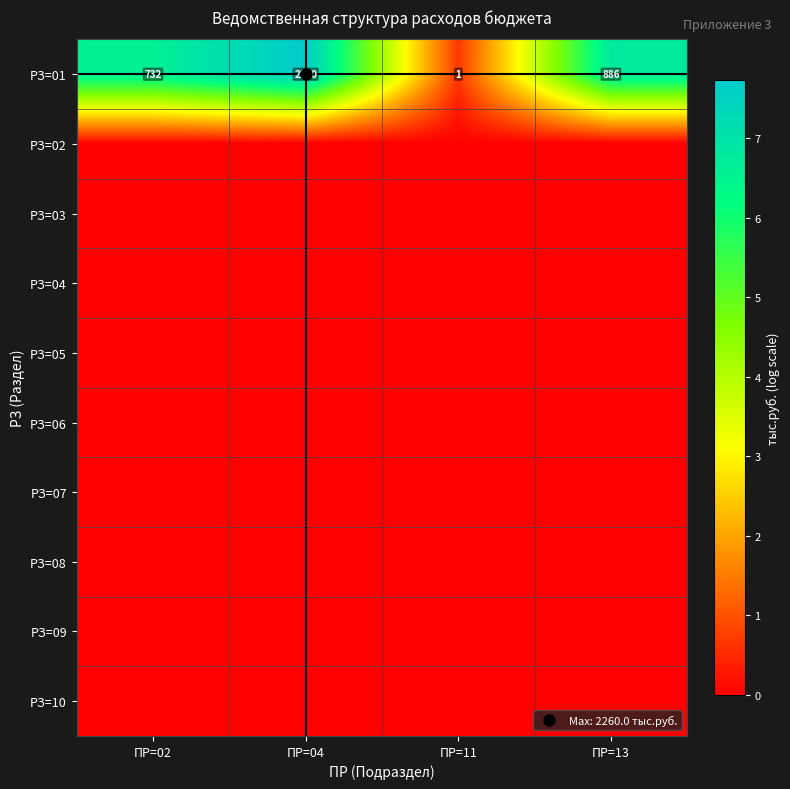

At ПР=11, list the series in order from smallest to largest.

РЗ=02, РЗ=03, РЗ=04, РЗ=05, РЗ=06, РЗ=07, РЗ=08, РЗ=09, РЗ=10, РЗ=01